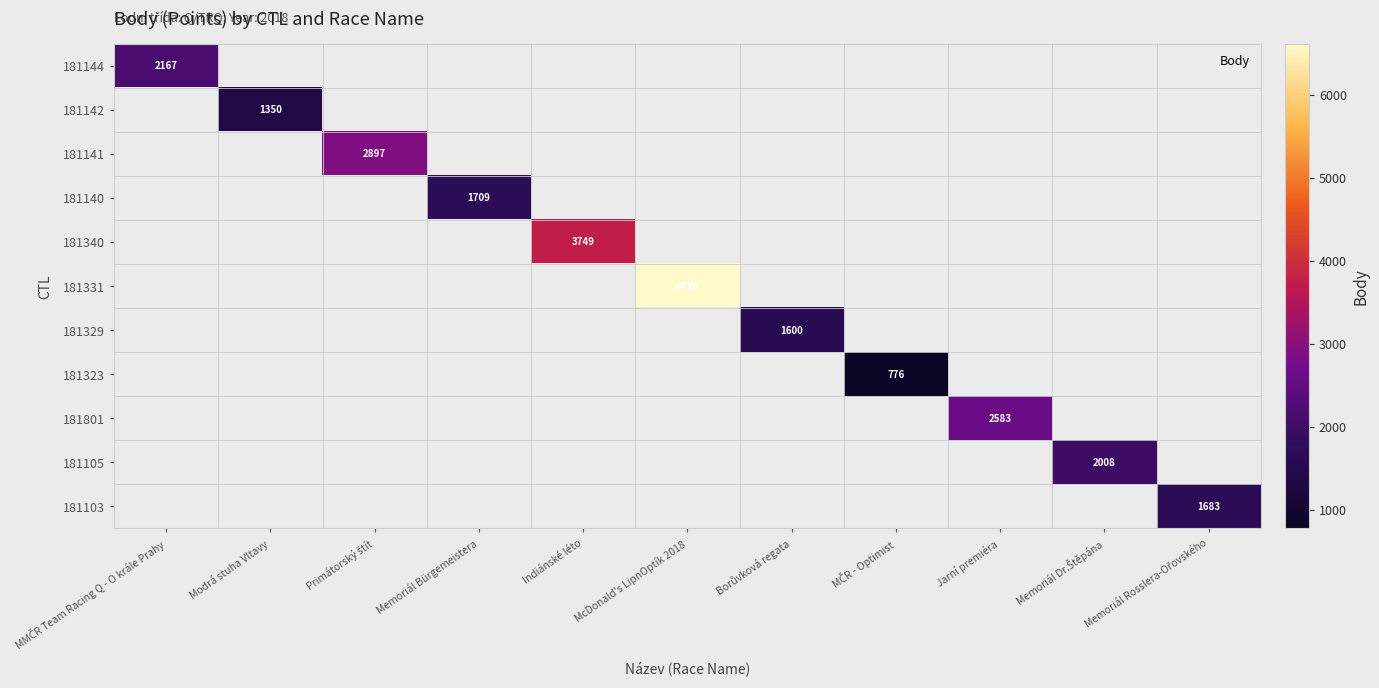

At how many categories does at least one series exceed 5325?

1